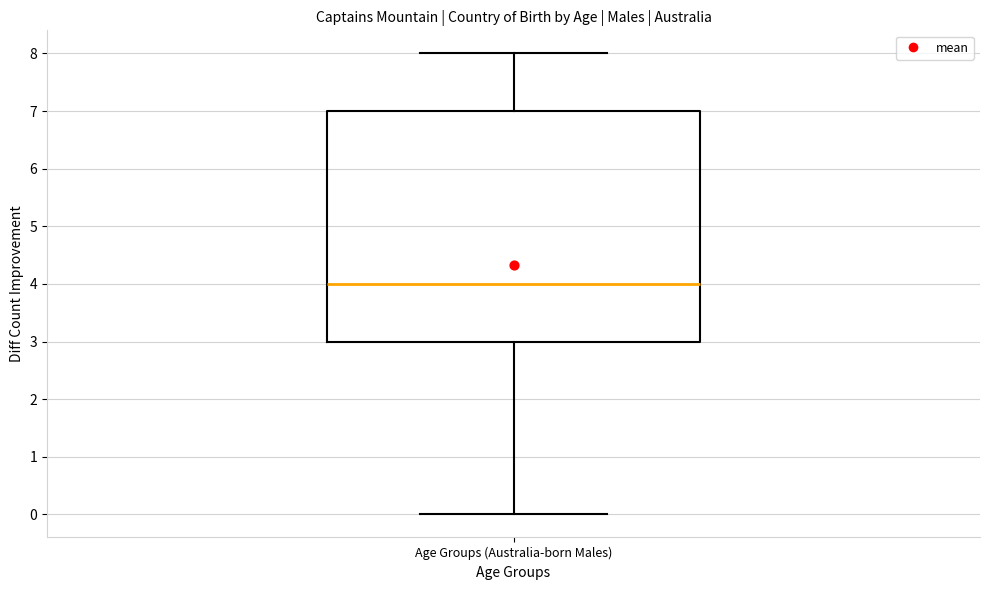

Where is the upper edge of the box for Age Groups (Australia-born Males) on the y-axis? The values are not printed on the chart, so give them approximately, as read against the axis.

7